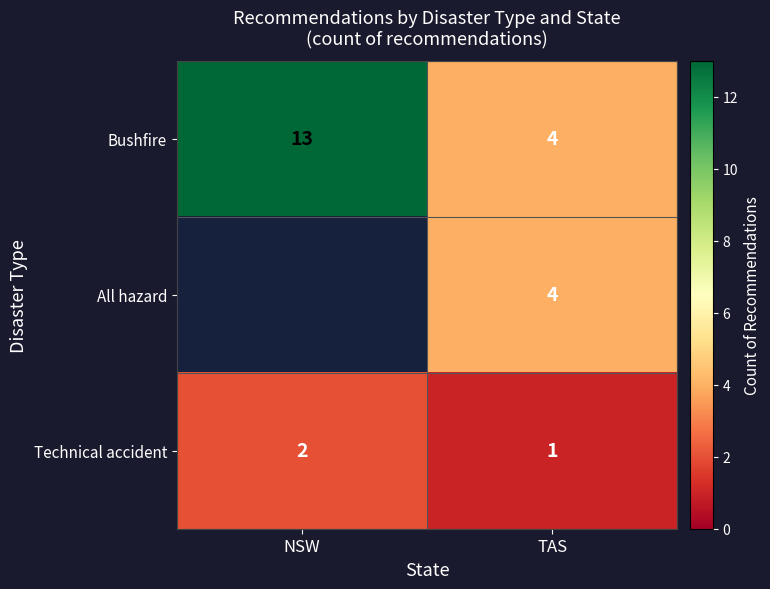

At how many categories does at least one series exceed 8?

1